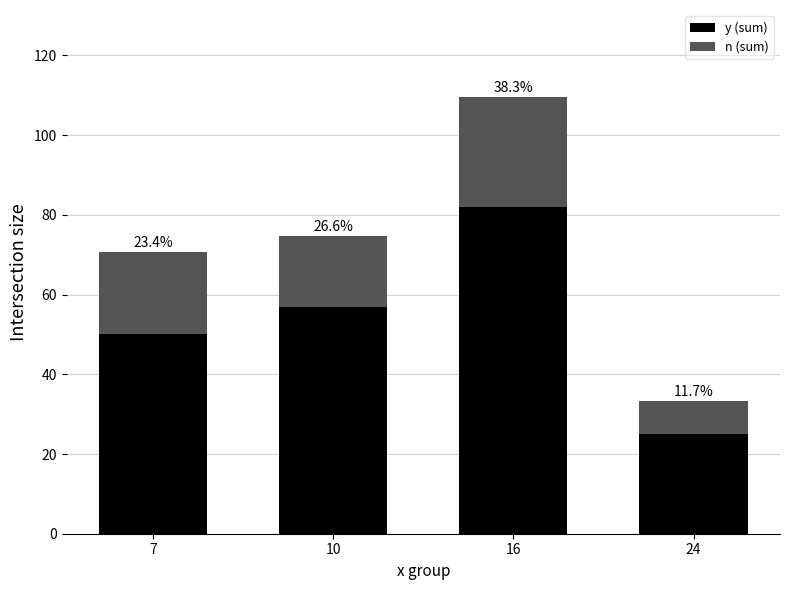

What is the difference between the second highest and second lowest values in the y (sum) series?

7.0